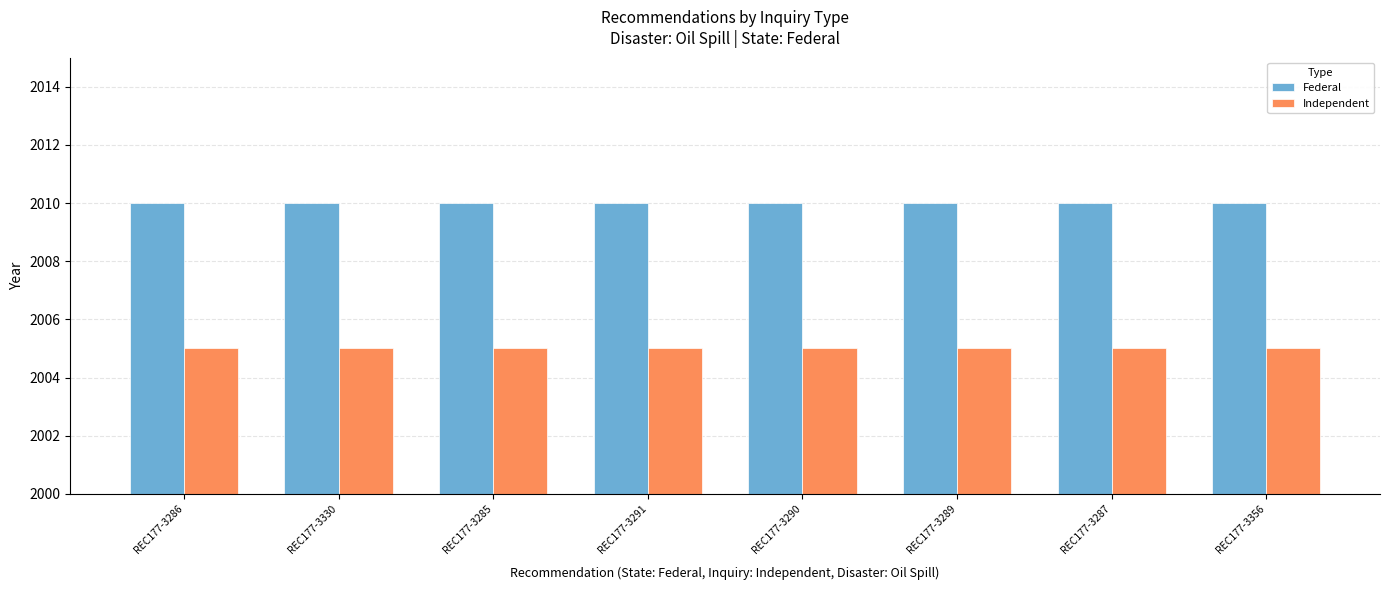

What is the smallest value displayed?

2005